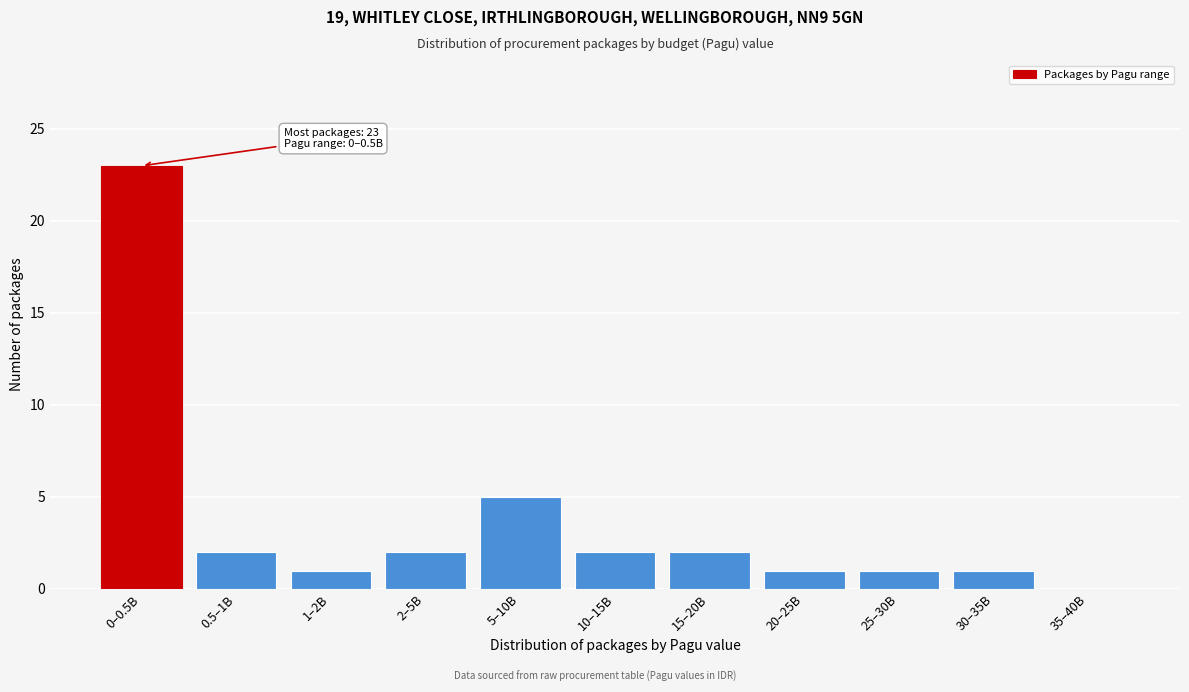

Reading right to left, extract all data points from this chart.

35–40B=0	30–35B=1	25–30B=1	20–25B=1	15–20B=2	10–15B=2	5–10B=5	2–5B=2	1–2B=1	0.5–1B=2	0–0.5B=23